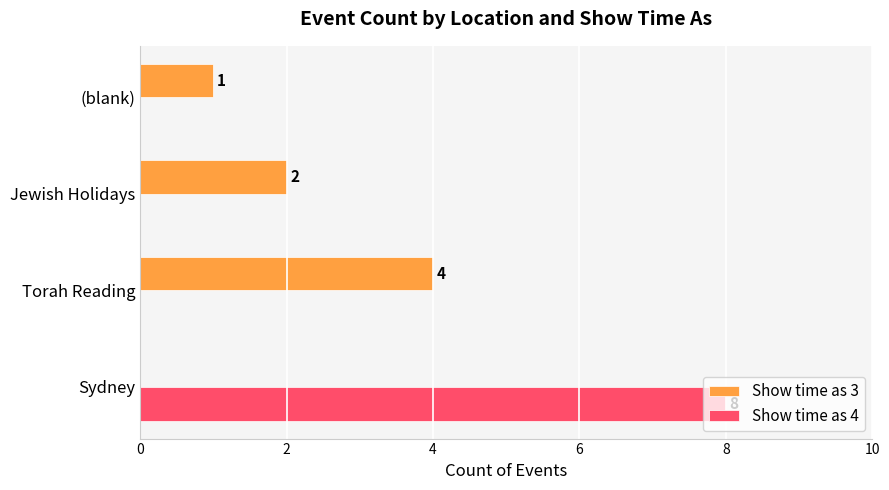

True or false: Show time as 3 has a value of 2 at (blank).

False